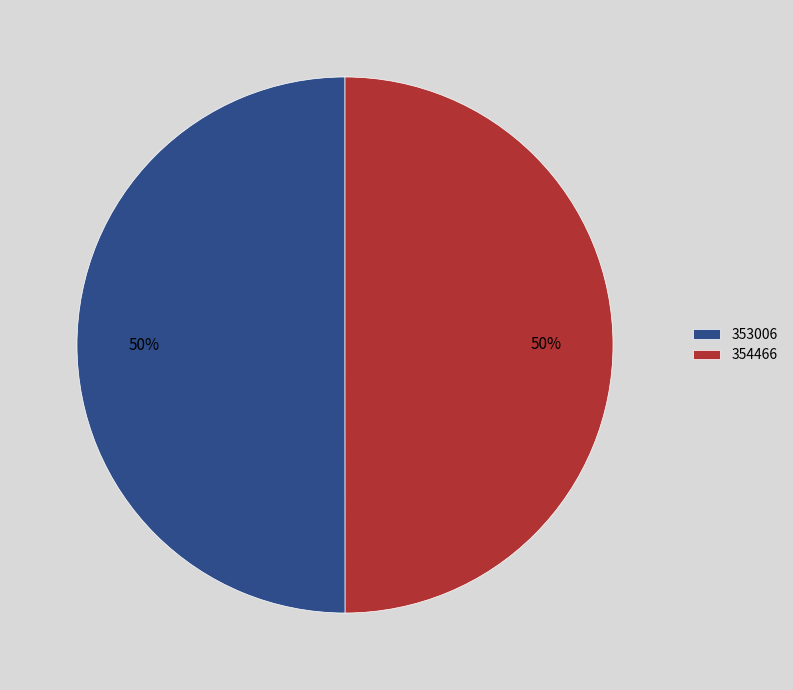

What is the ratio of the value at 353006 to the value at 354466?

1.0